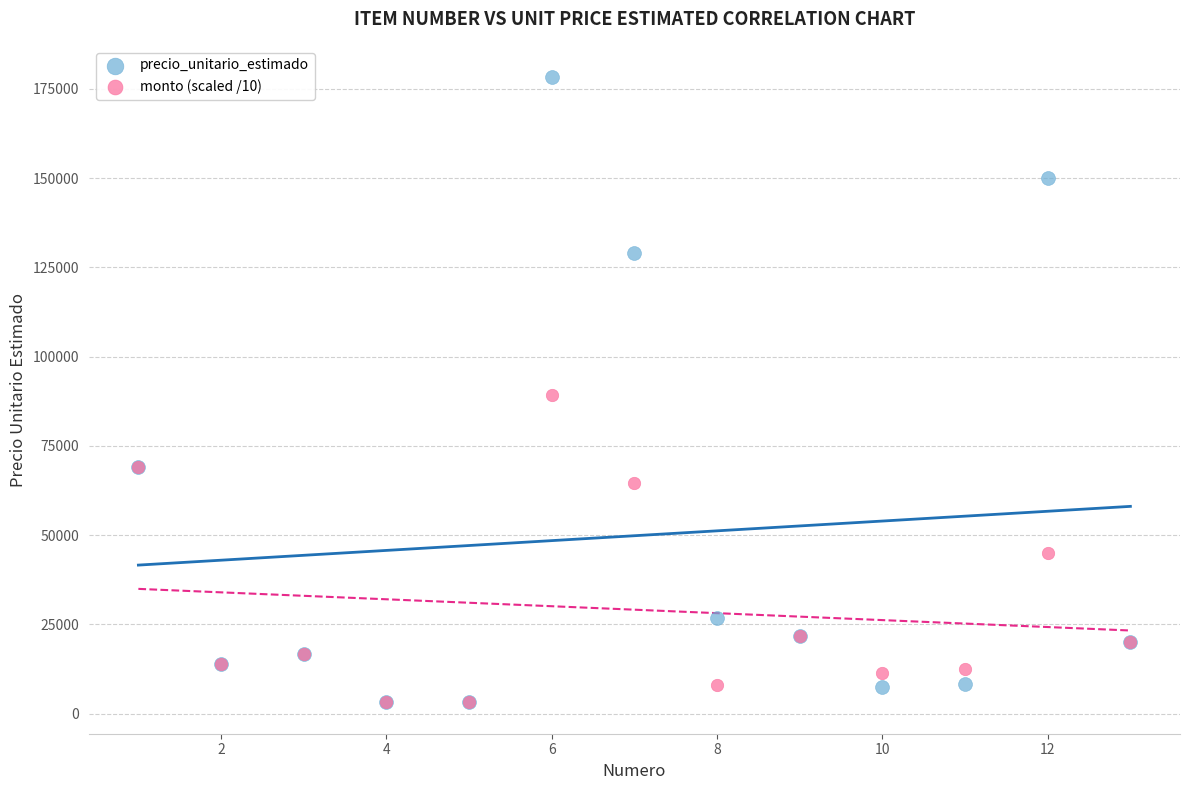

What are all the series names shown in the legend?

precio_unitario_estimado, monto (scaled /10)